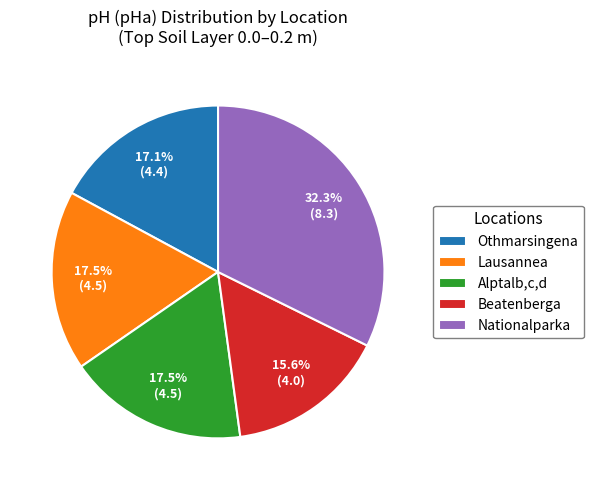

Is there any slice that represents more than half of the pie?

No